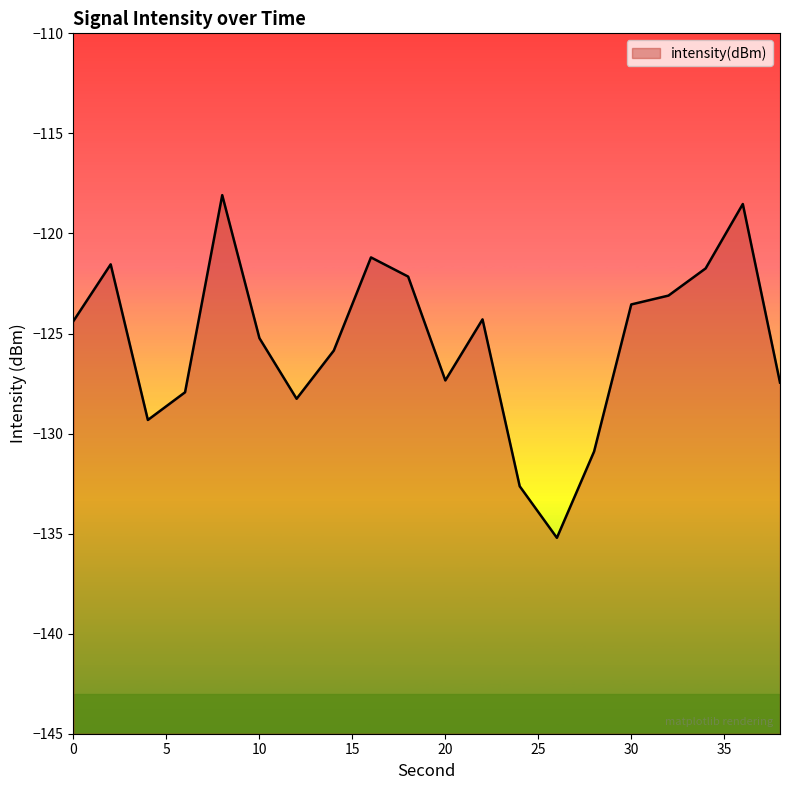

What is the value of the 9th point from the left?

-121.2